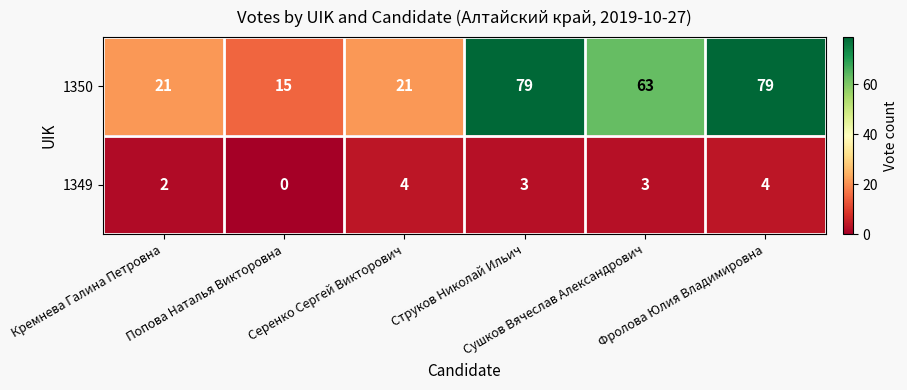

Rank the series by their maximum value, from highest to lowest.

1350, 1349